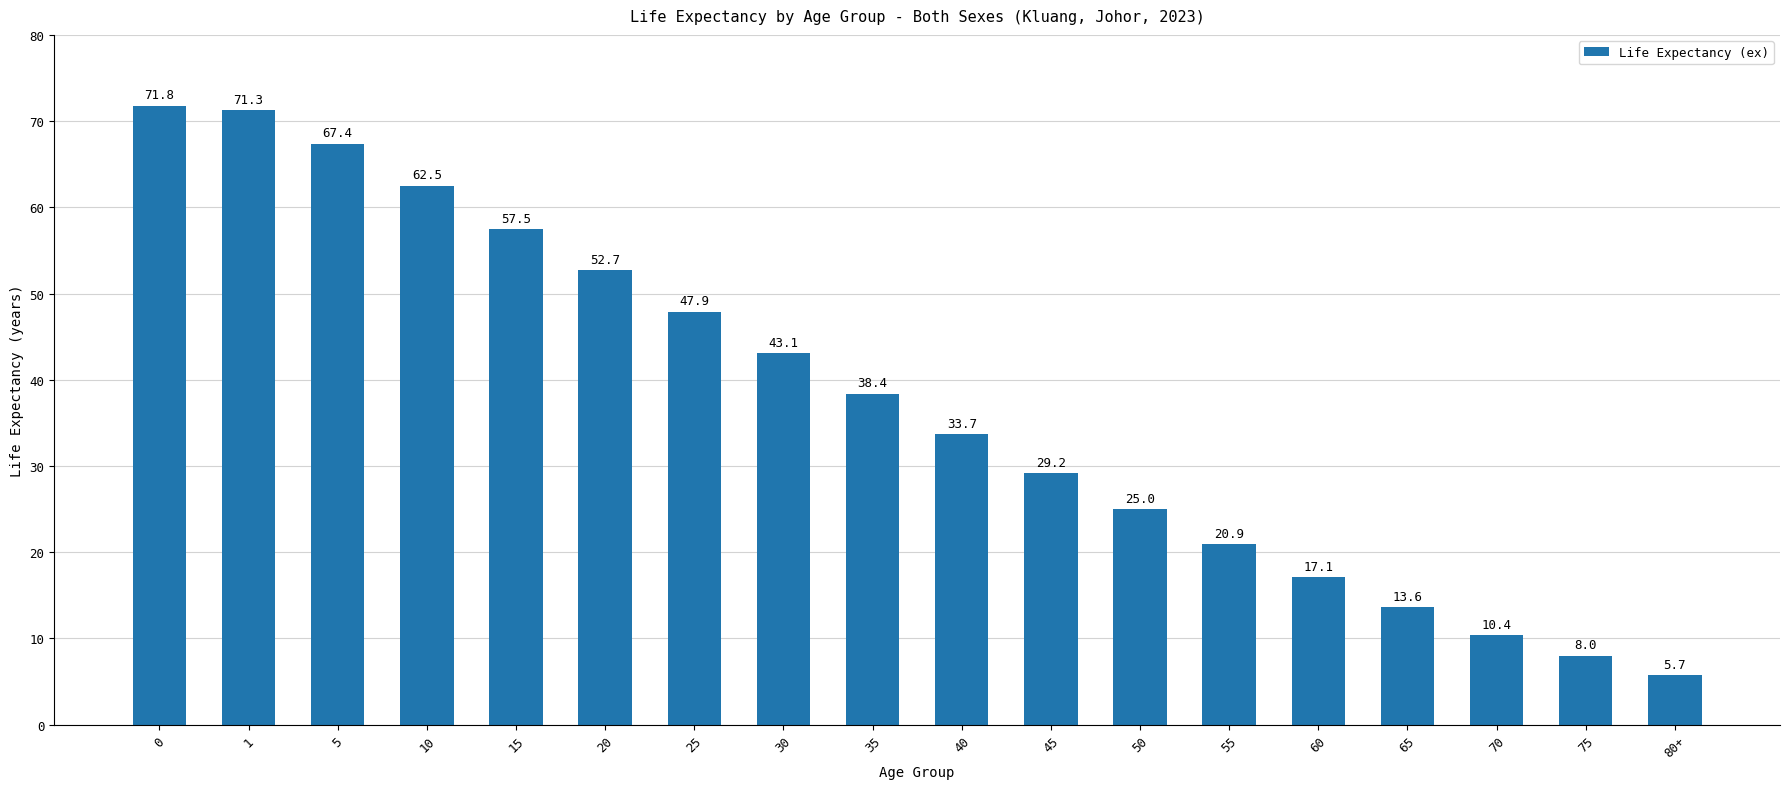

Which category has the lowest value across all series?

80+